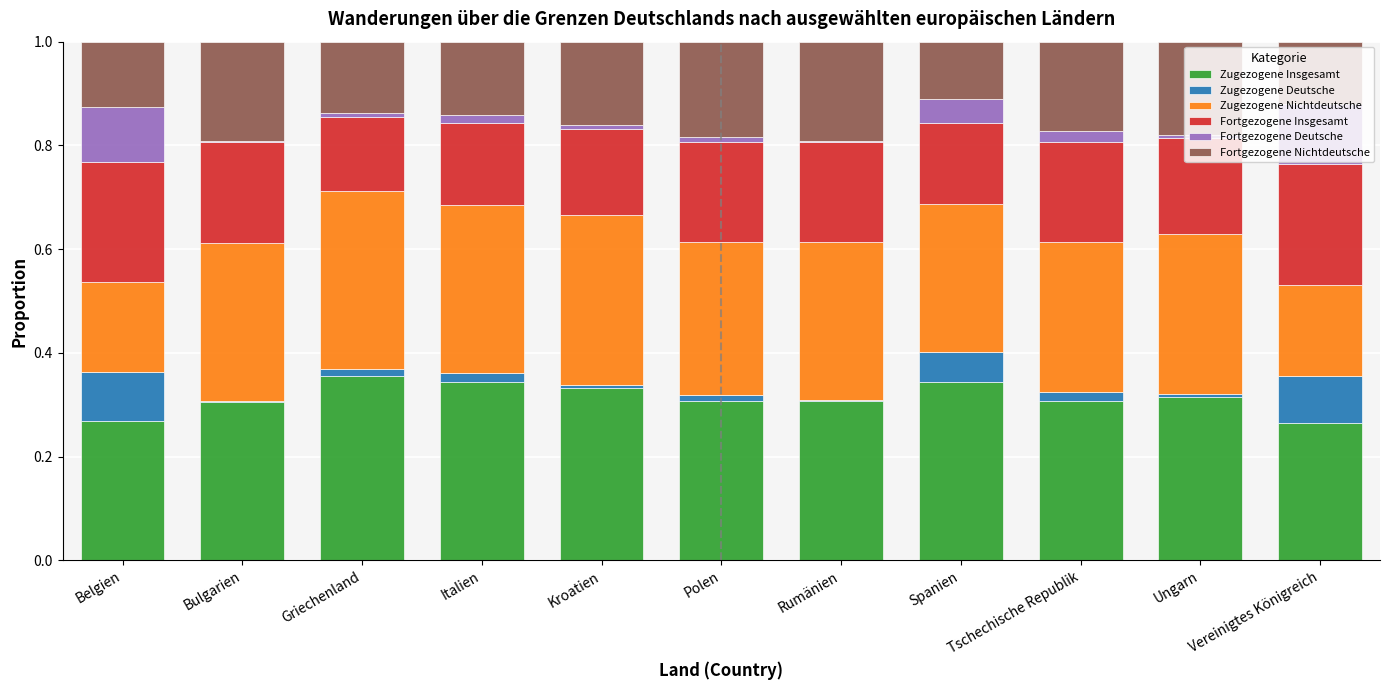

What is the total value across all series at Belgien?

1.0